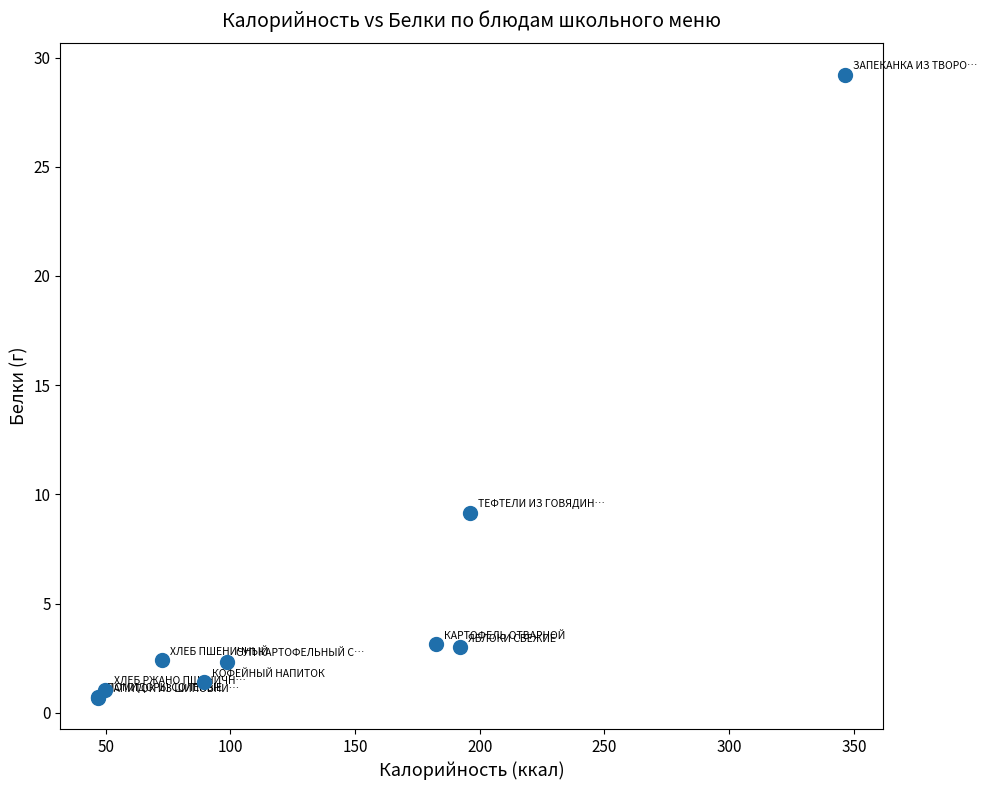

What Y value in the scatter plot is closest to 14?

9.2